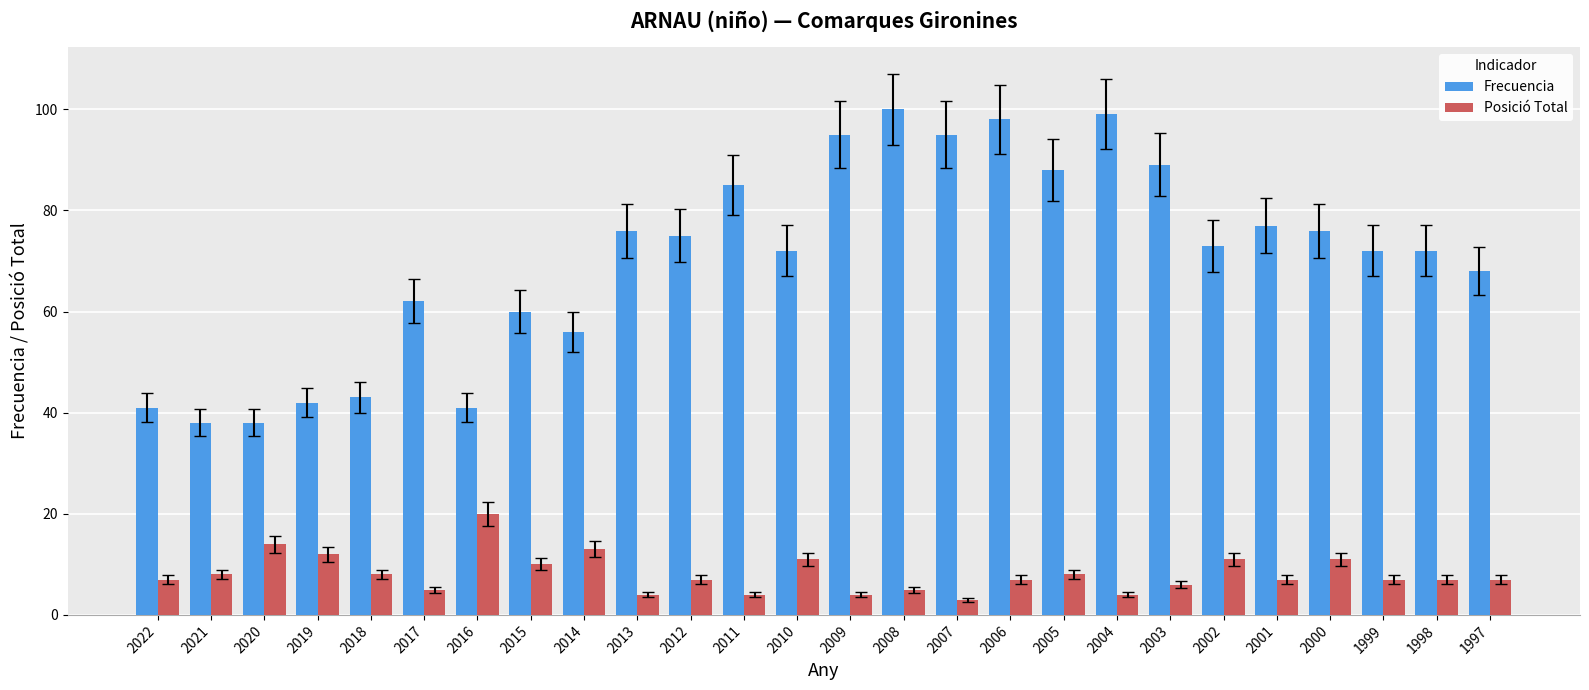

Reading left to right, list all the values displayed in this chart.

Frecuencia: 2022=41	2021=38	2020=38	2019=42	2018=43	2017=62	2016=41	2015=60	2014=56	2013=76	2012=75	2011=85	2010=72	2009=95	2008=100	2007=95	2006=98	2005=88	2004=99	2003=89	2002=73	2001=77	2000=76	1999=72	1998=72	1997=68
Posició Total: 2022=7	2021=8	2020=14	2019=12	2018=8	2017=5	2016=20	2015=10	2014=13	2013=4	2012=7	2011=4	2010=11	2009=4	2008=5	2007=3	2006=7	2005=8	2004=4	2003=6	2002=11	2001=7	2000=11	1999=7	1998=7	1997=7